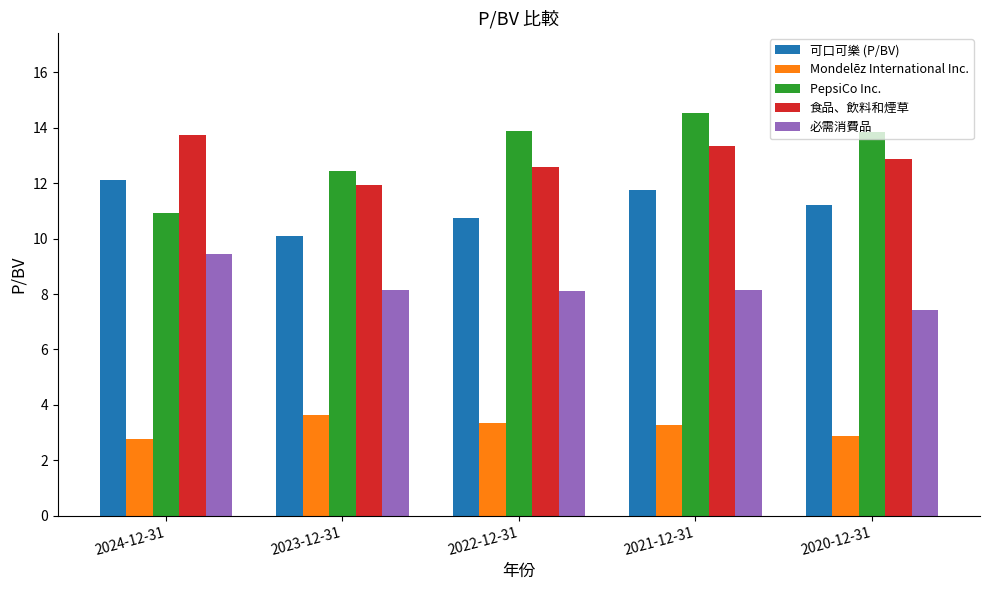

What is the difference between the 可口可樂 (P/BV) values at 2020-12-31 and 2024-12-31?

0.9